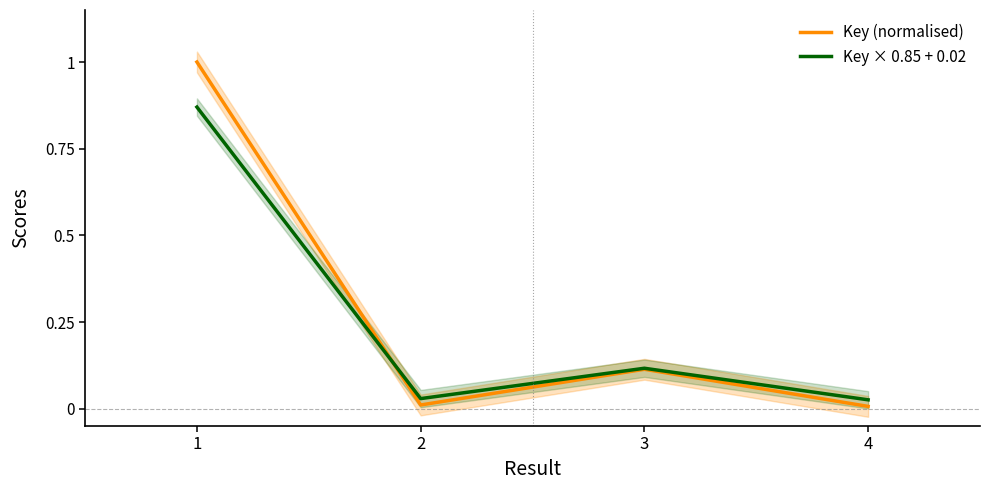

Which category has the highest value in the Key (normalised) series?

1